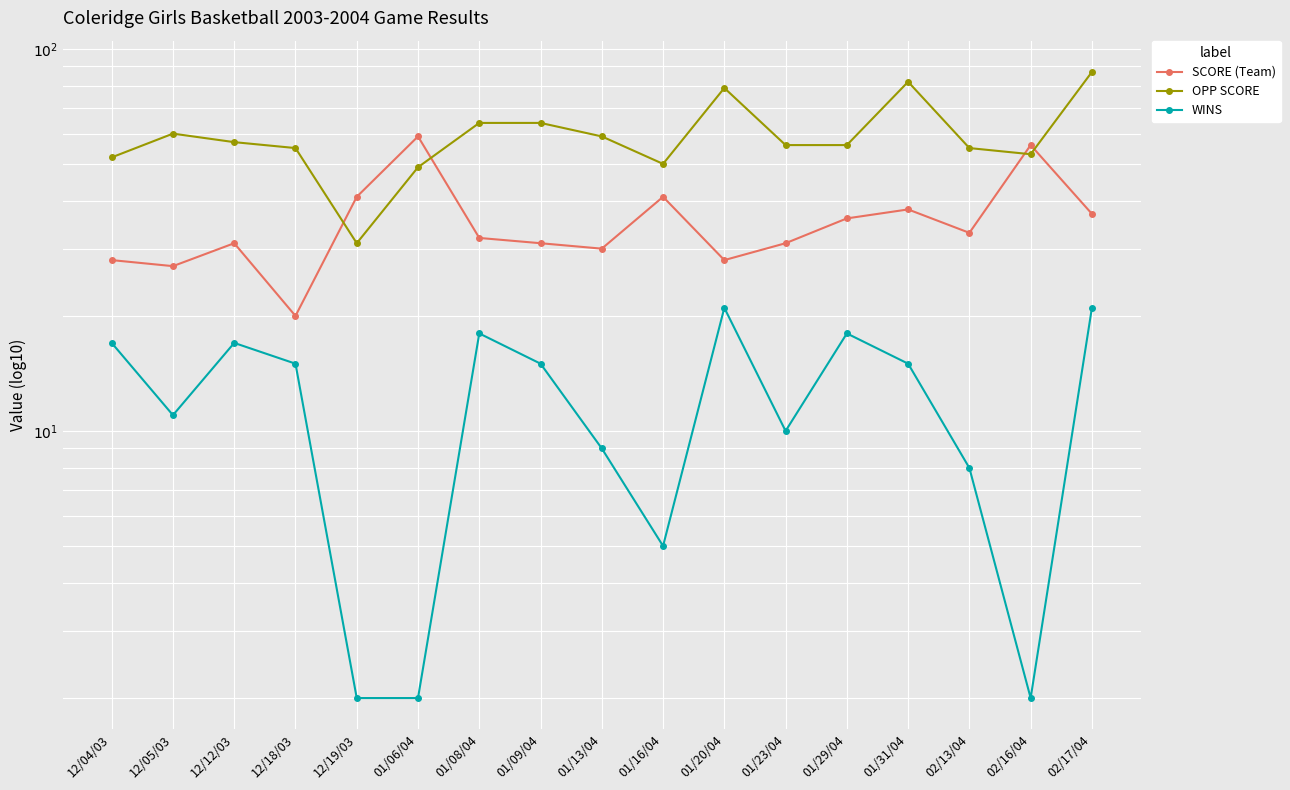

How many interior local valleys does the SCORE (Team) series have?

5